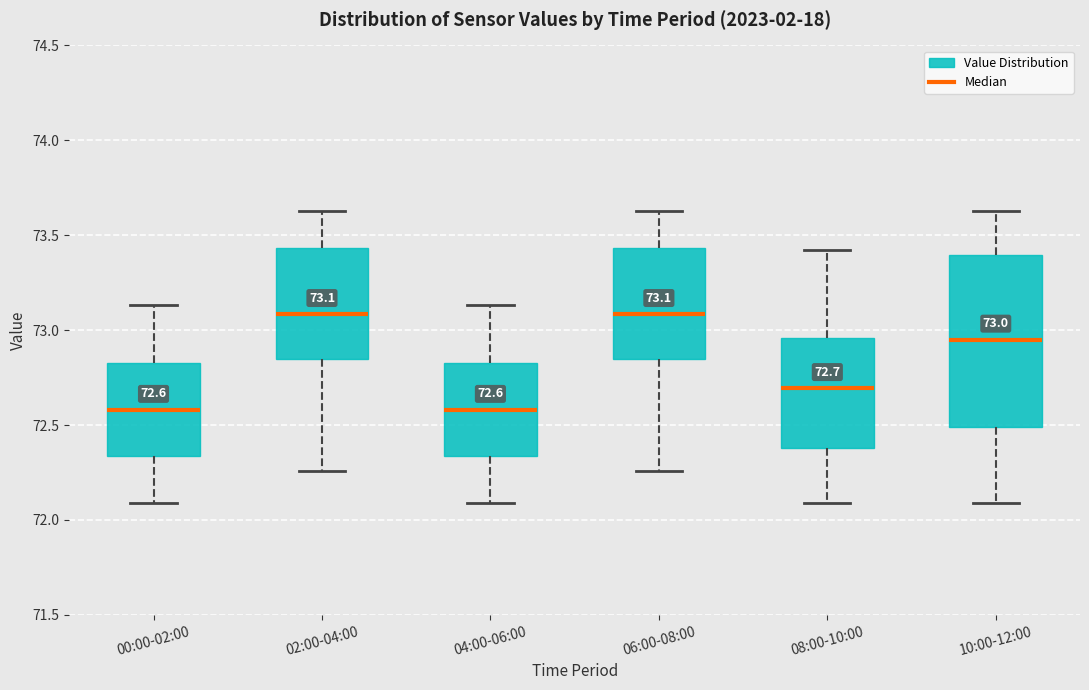

Which box is the tallest, from its lower edge to its upper edge?

10:00-12:00